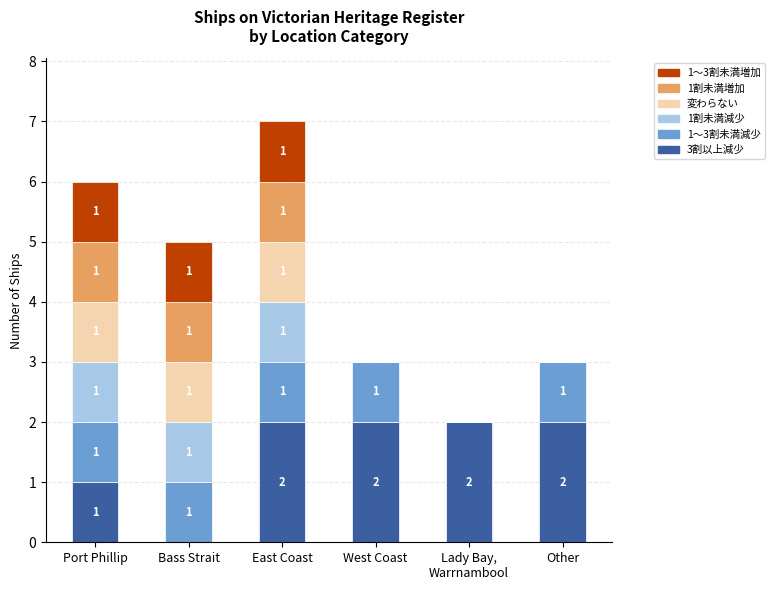

Is it true that 3割以上減少 equals 0 at Bass Strait?

True